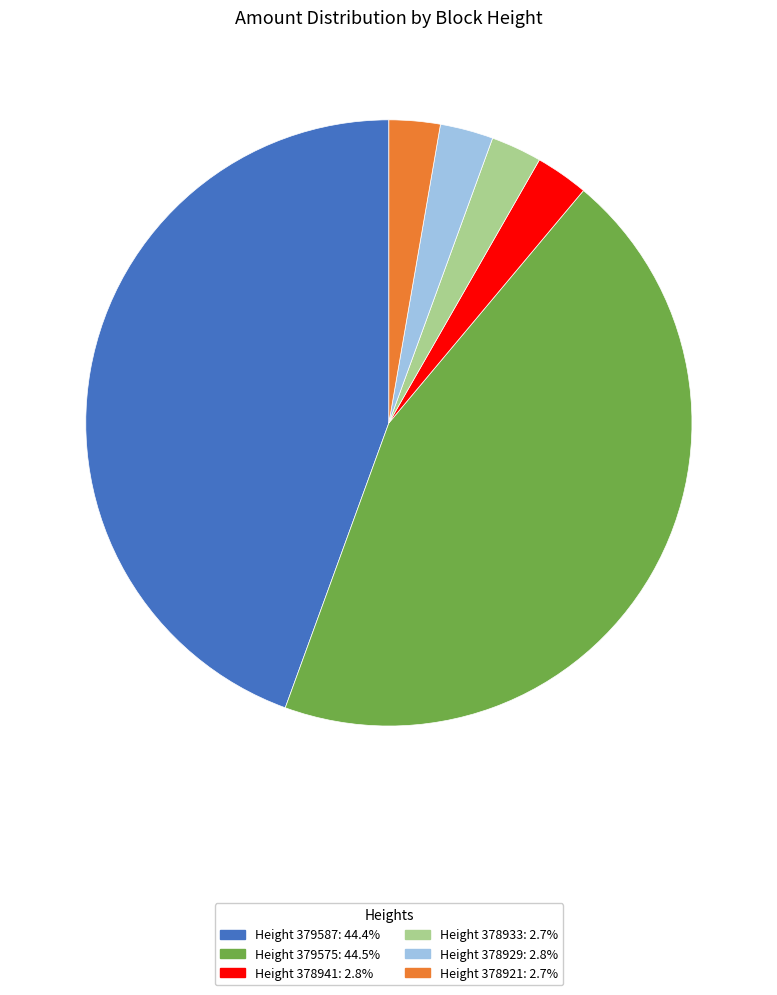

Does any single category account for the majority?

No